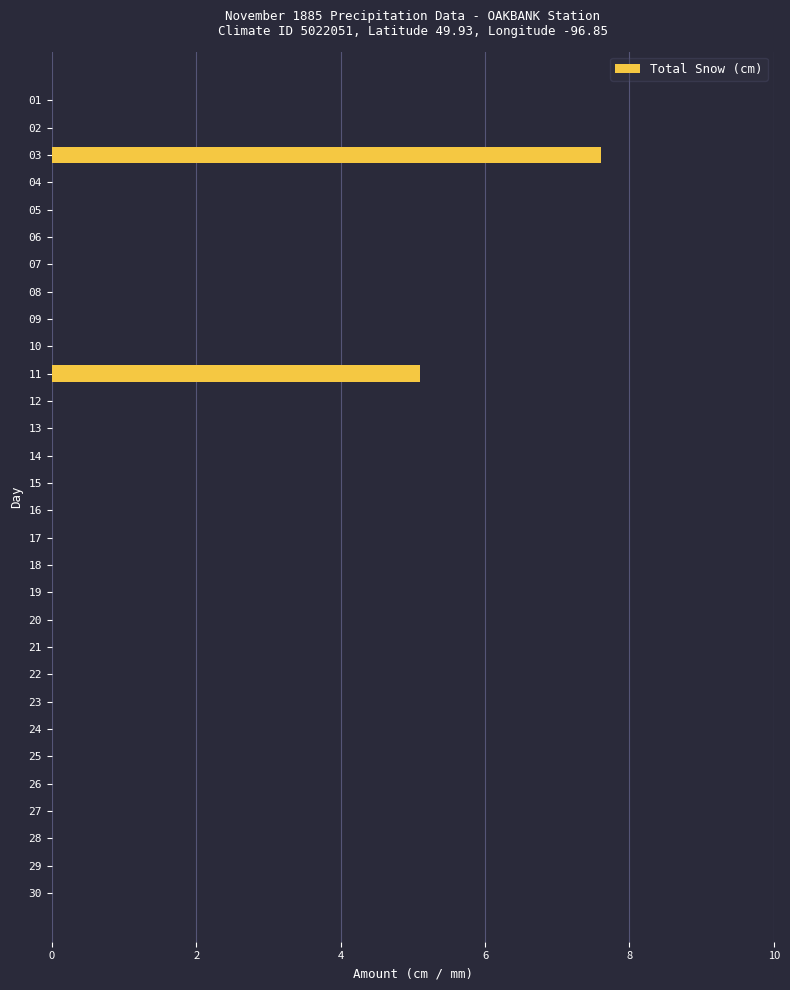

The value at 18 is 0.0. True or false?

True